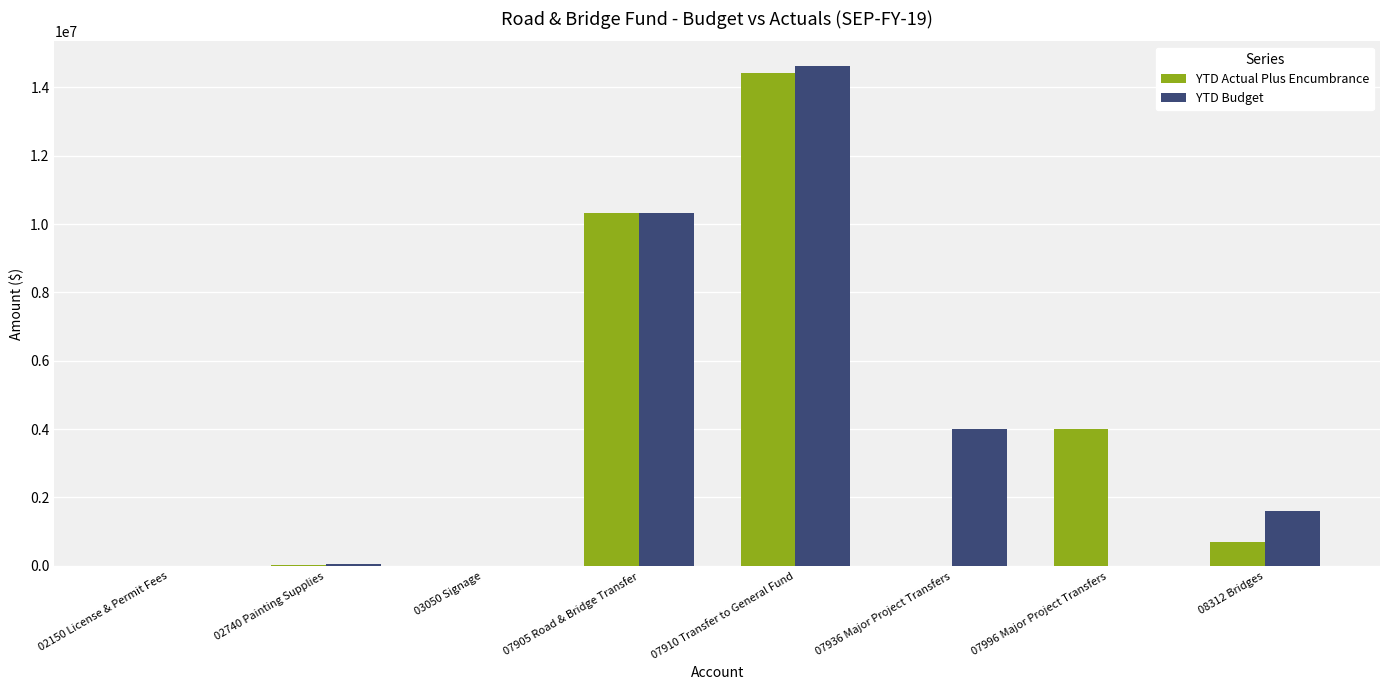

What is the sum of all YTD Actual Plus Encumbrance values?

29467448.7